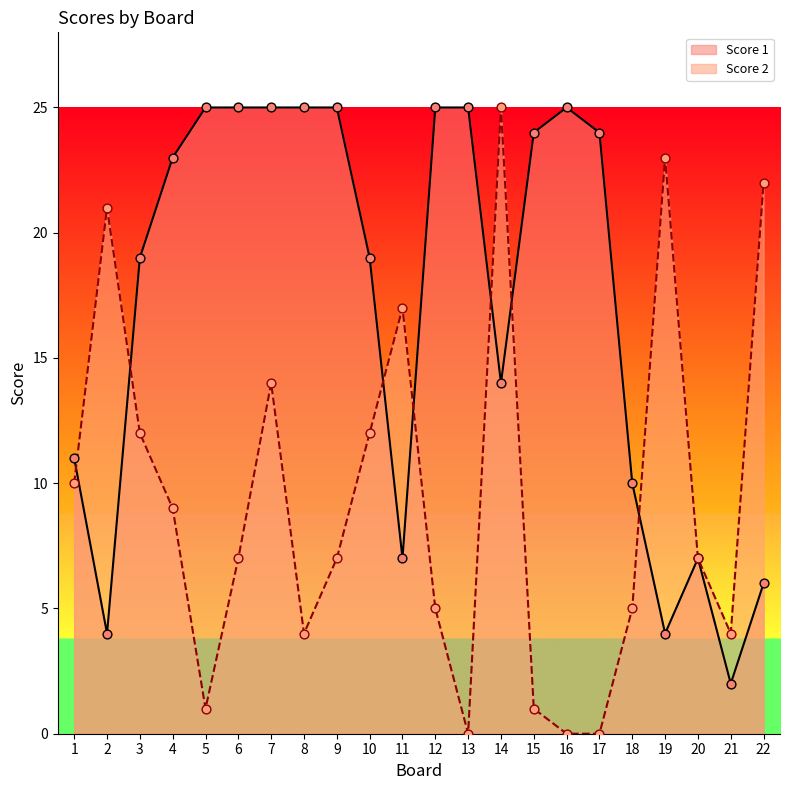

At how many categories does at least one series exceed 22?

13